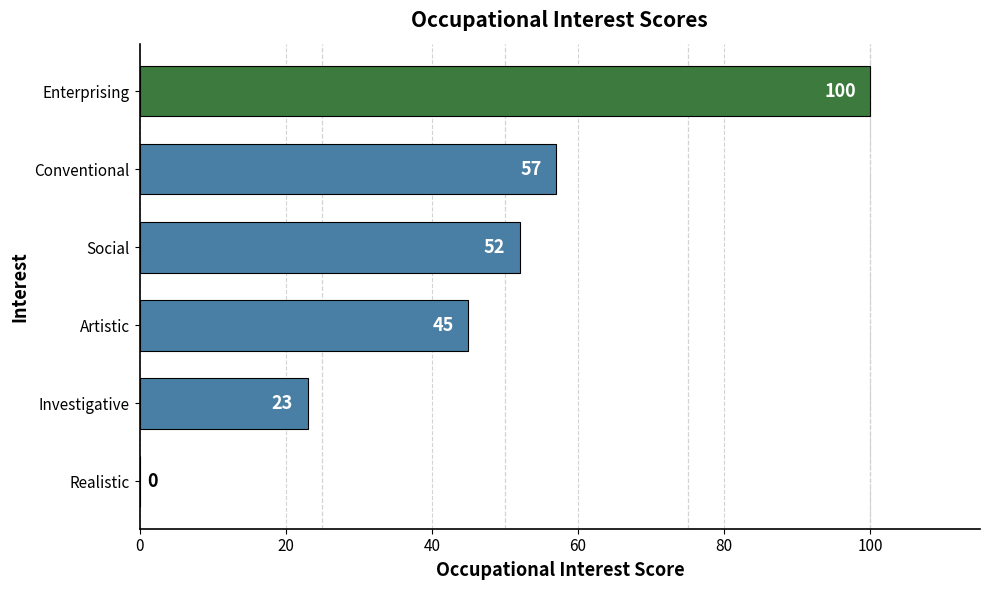

How many distinct data groups are displayed?

1